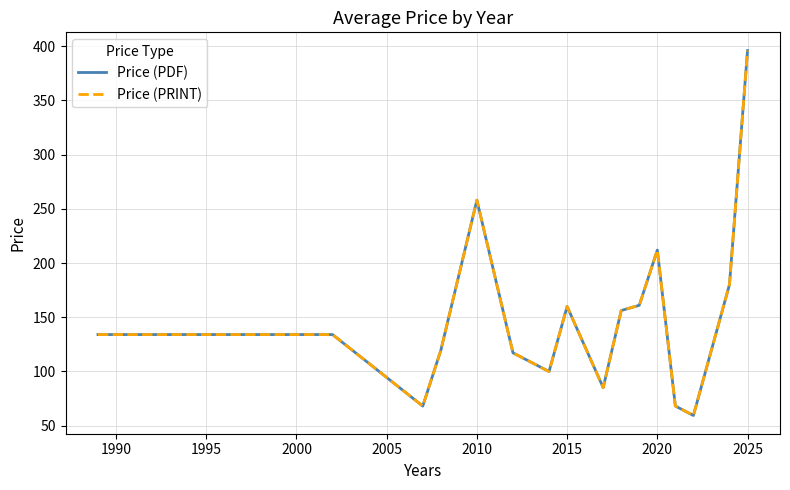

How many lines are shown in the chart?

2